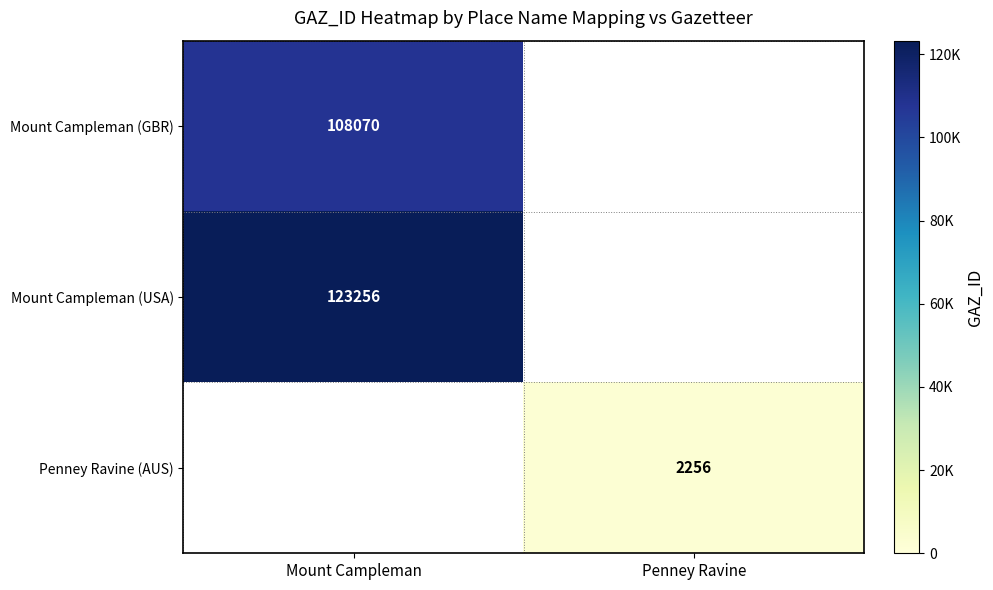

Is it true that Mount Campleman (USA) equals 123256 at Mount Campleman?

True